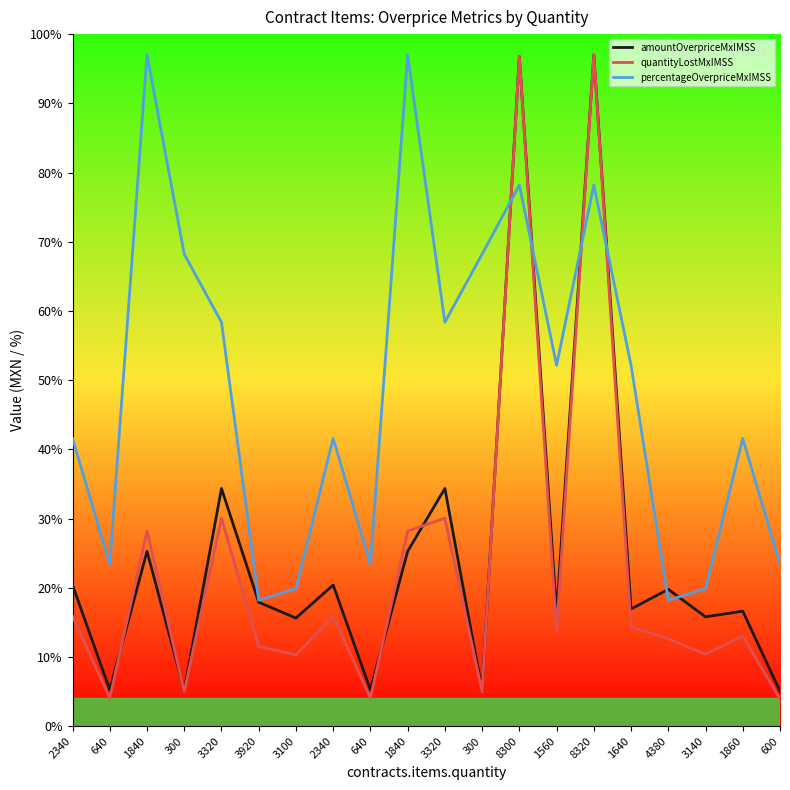

Read the amountOverpriceMxIMSS value at 2340.

20.4